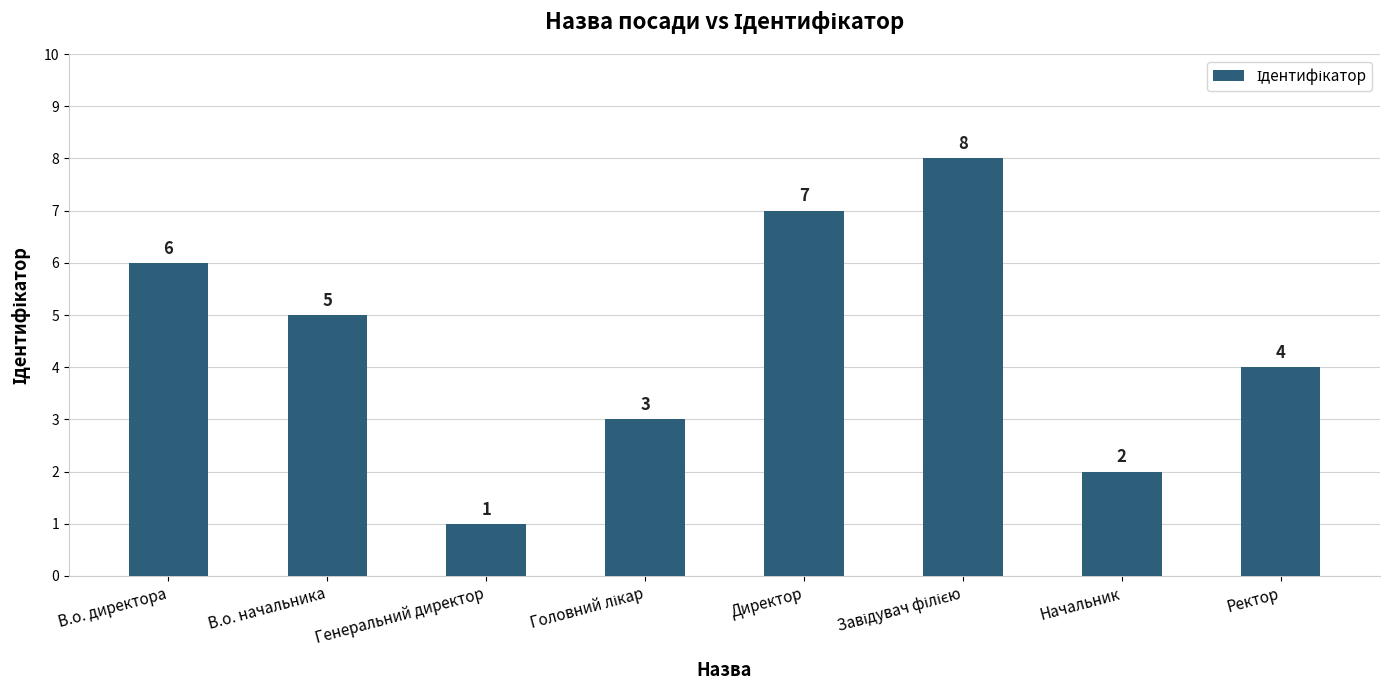

How many values are below 5?

4